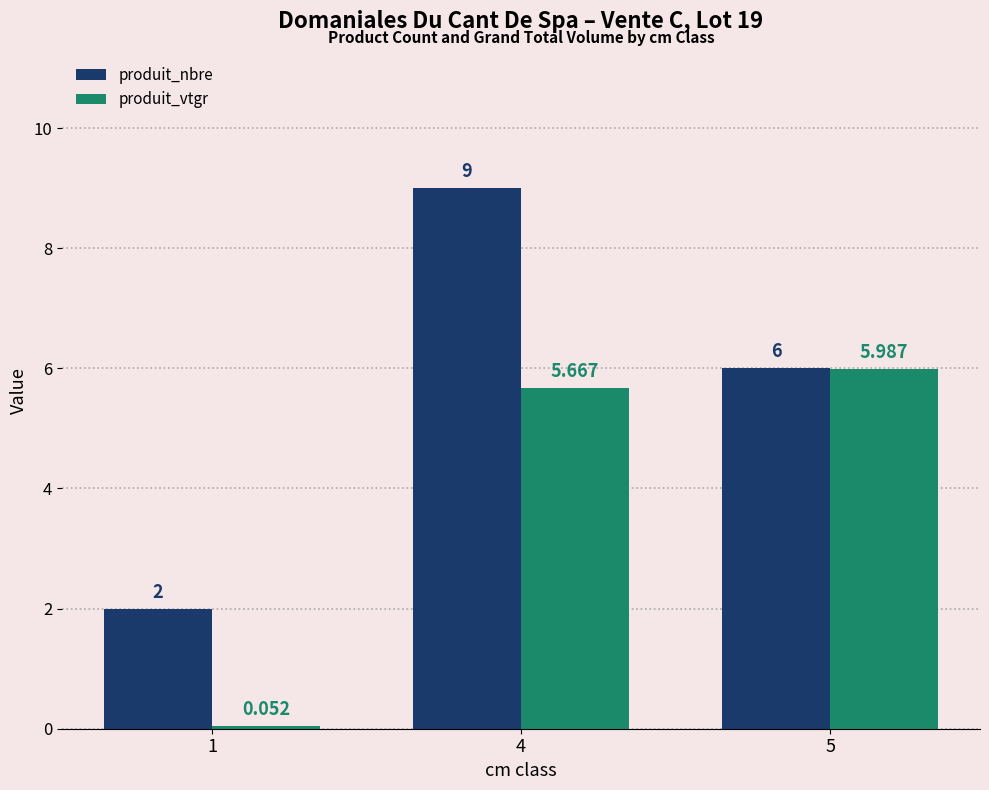

True or false: produit_nbre has a value of 8.9 at 5.

False